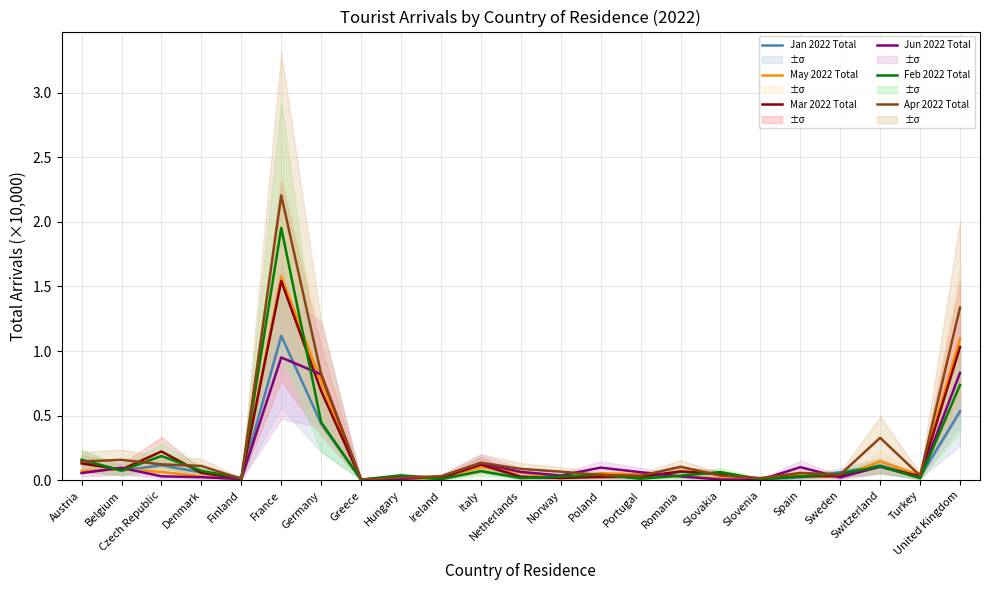

True or false: Mar 2022 Total has a value of 0.0 at Hungary.

True